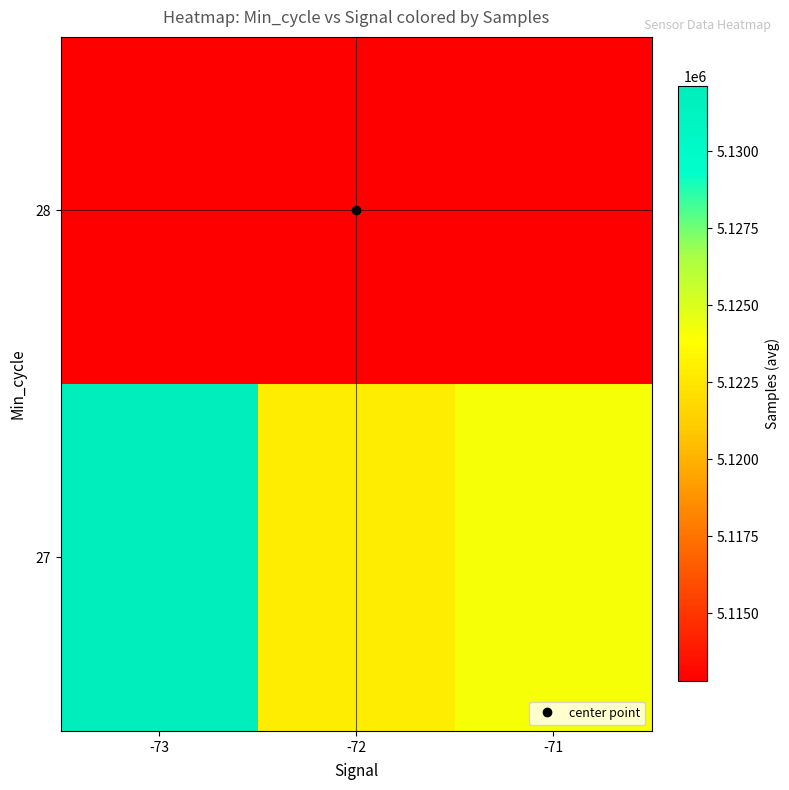

How many series are shown in this chart?

2